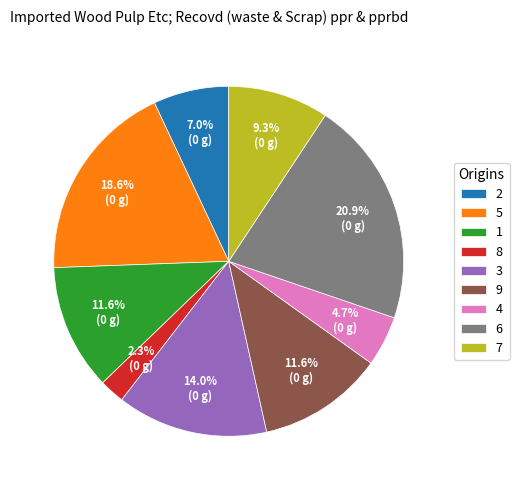

Is the sum of 2 and 4 greater than half?

No